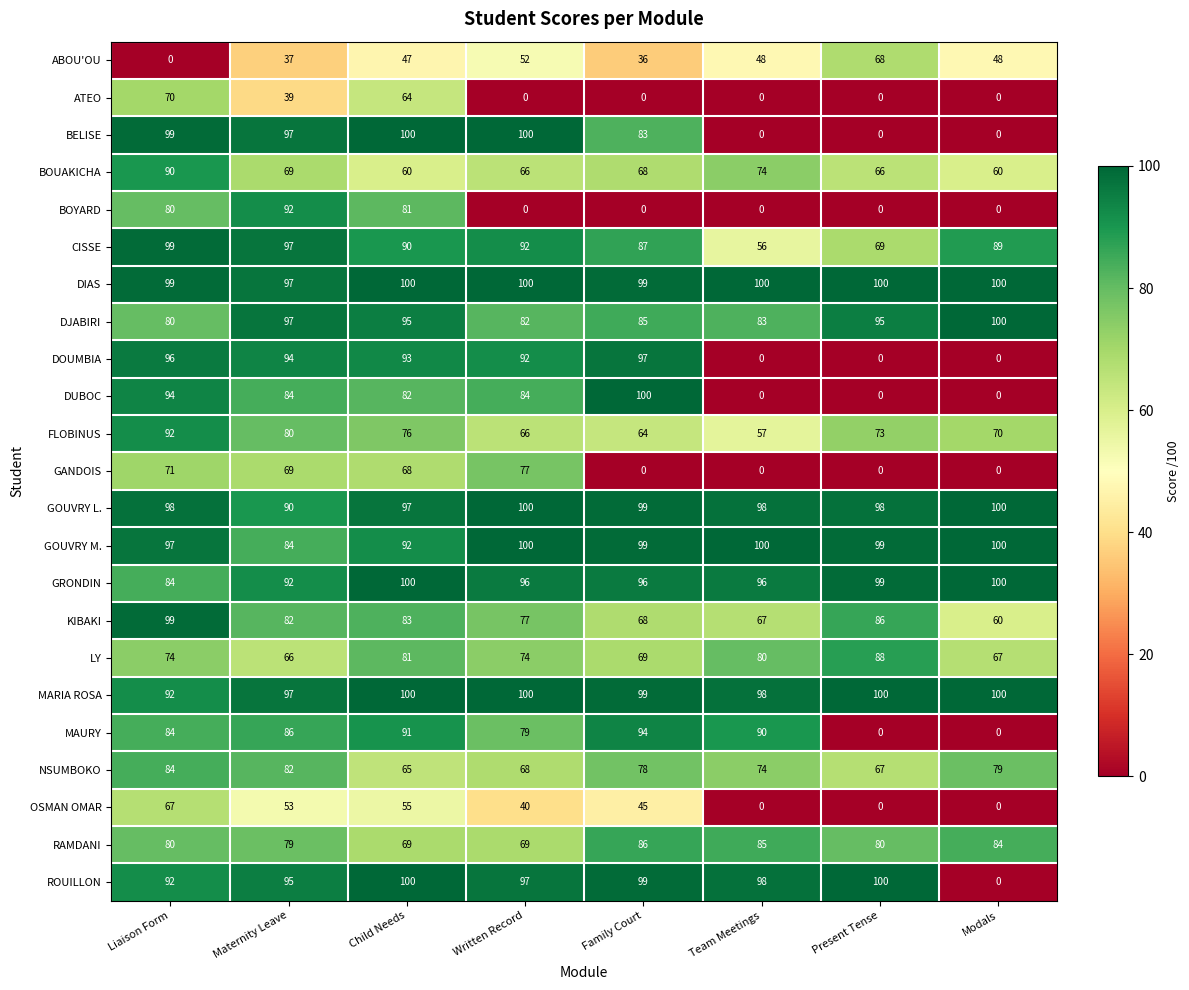

What is the difference between the maximum and second lowest values in the DOUMBIA series?

97